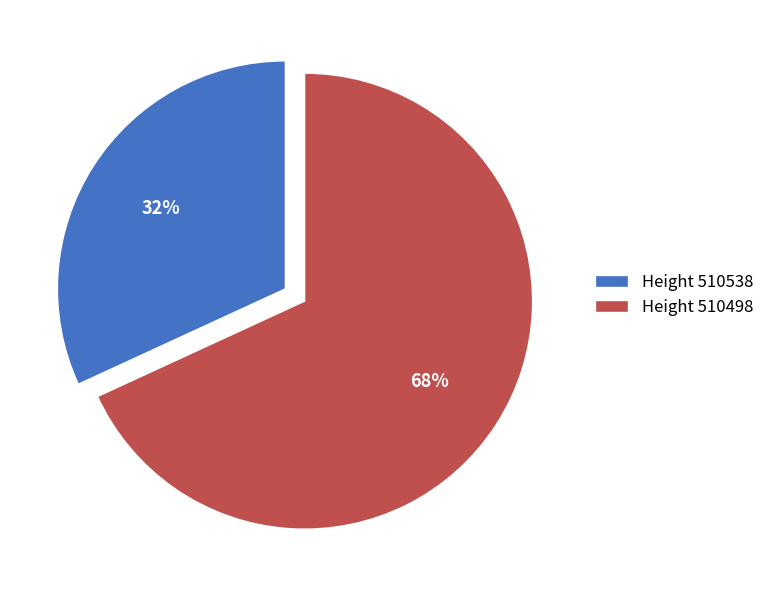

Combined, do Height 510498 and Height 510538 account for over 50%?

Yes